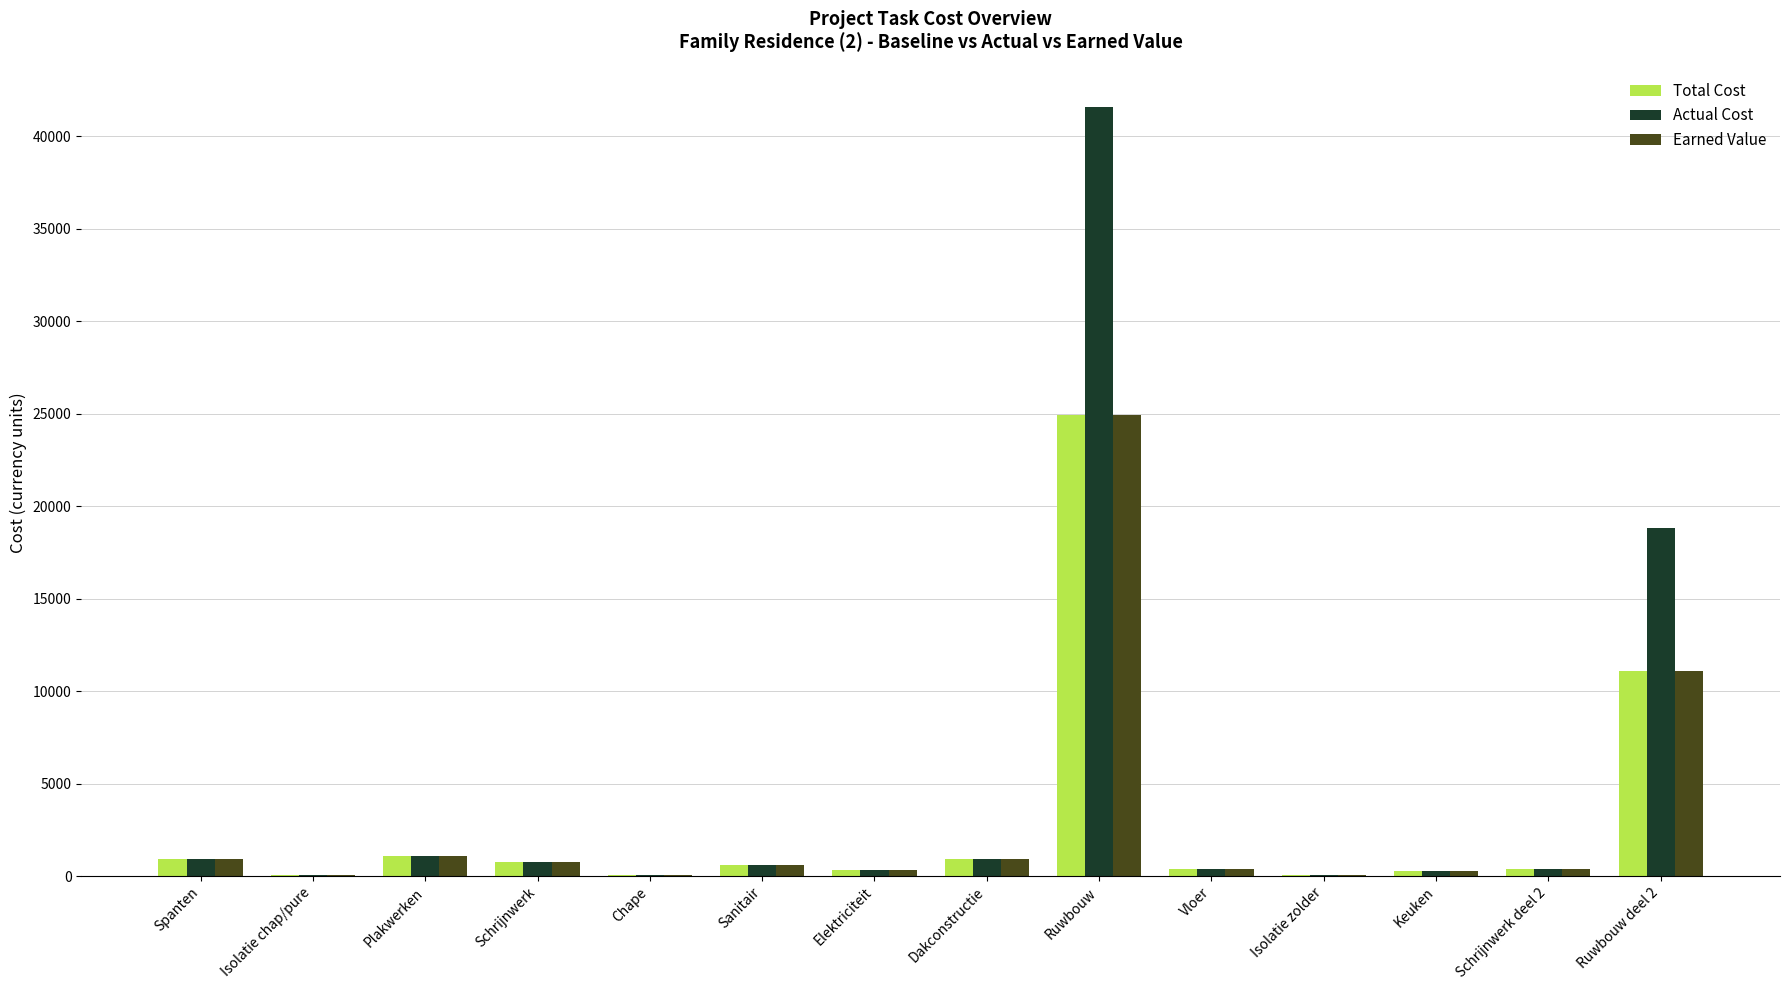

What is the total value across all series at Ruwbouw deel 2?

41010.8